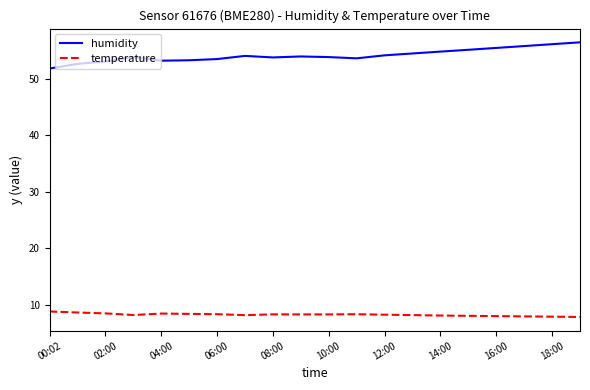

Does the chart display data point markers on the line(s)?

No